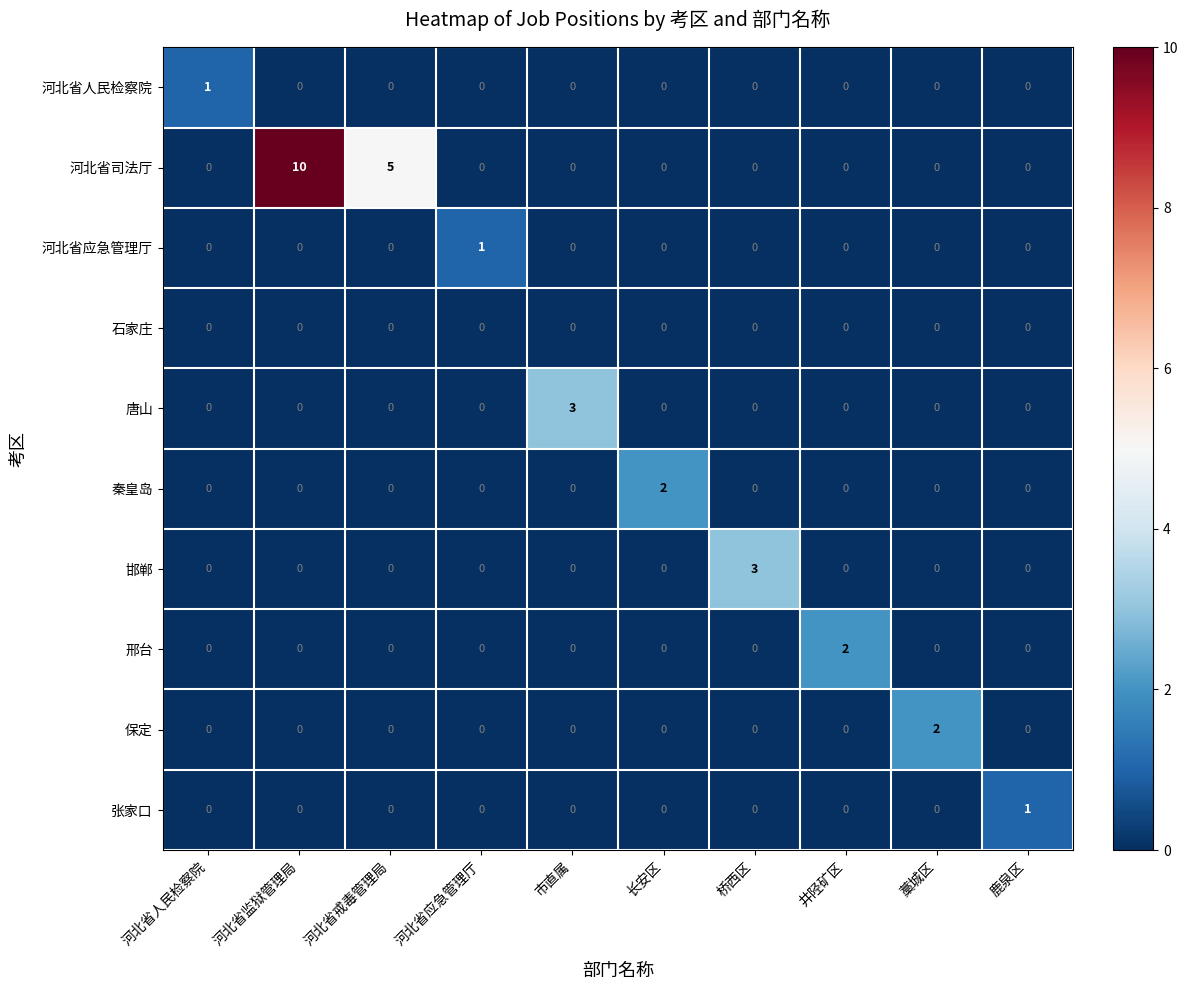

Count the 河北省人民检察院 values in the range 0 to 1.

10